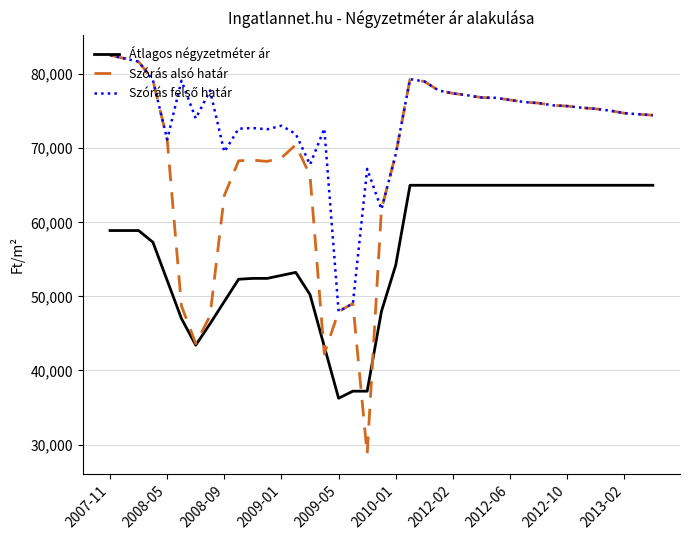

What is the maximum value for Szórás alsó határ?

82566